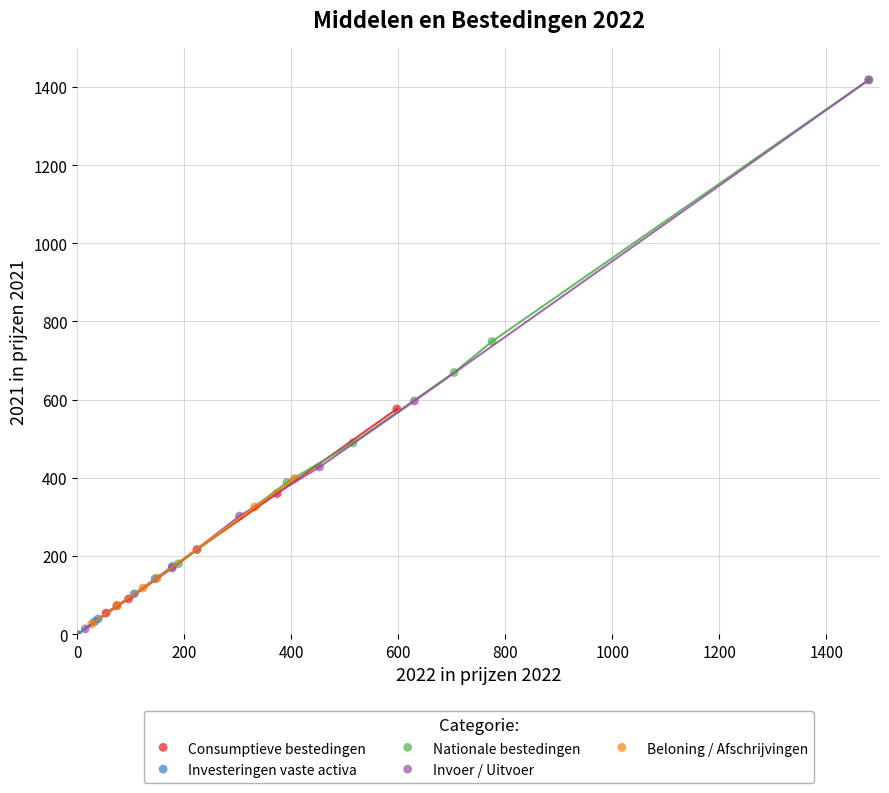

What are all the series names shown in the legend?

Consumptieve bestedingen, Investeringen vaste activa, Nationale bestedingen, Invoer / Uitvoer, Beloning / Afschrijvingen